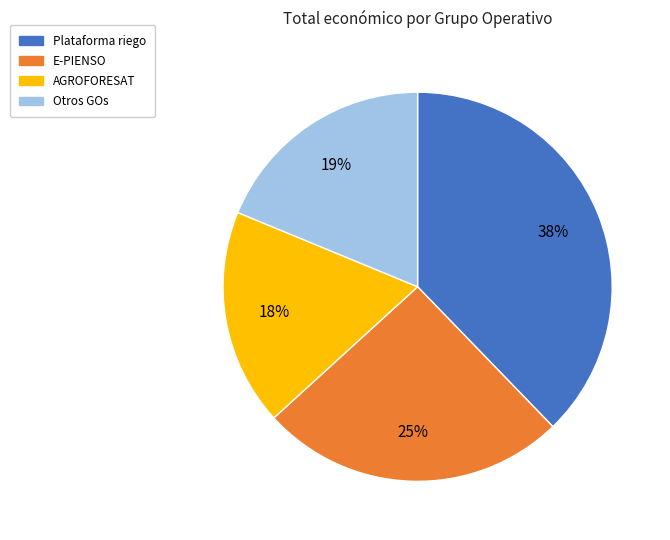

To the nearest percent, what percentage of the pie is AGROFORESAT?

18%